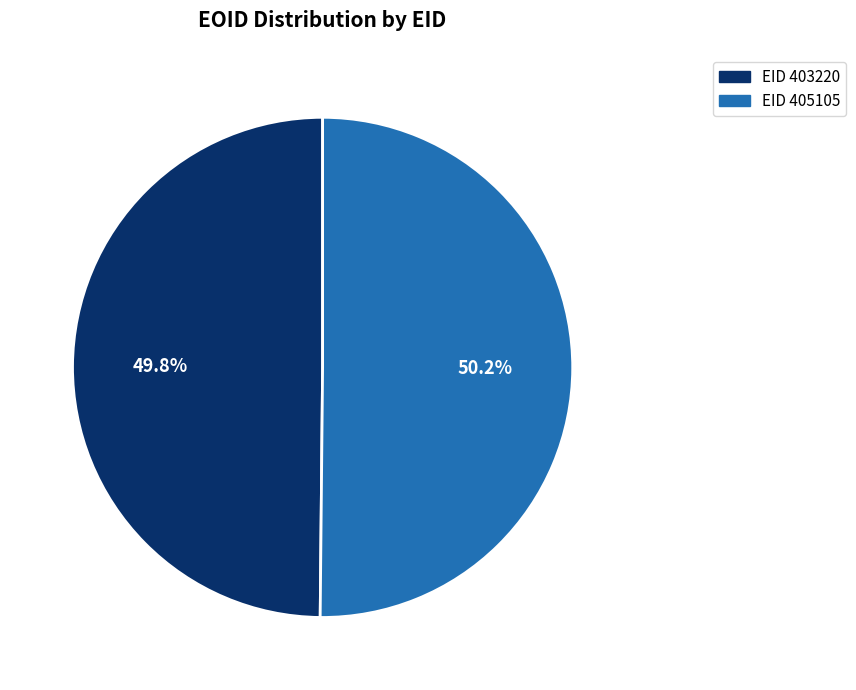

To the nearest percent, what is the average slice percentage?

50%